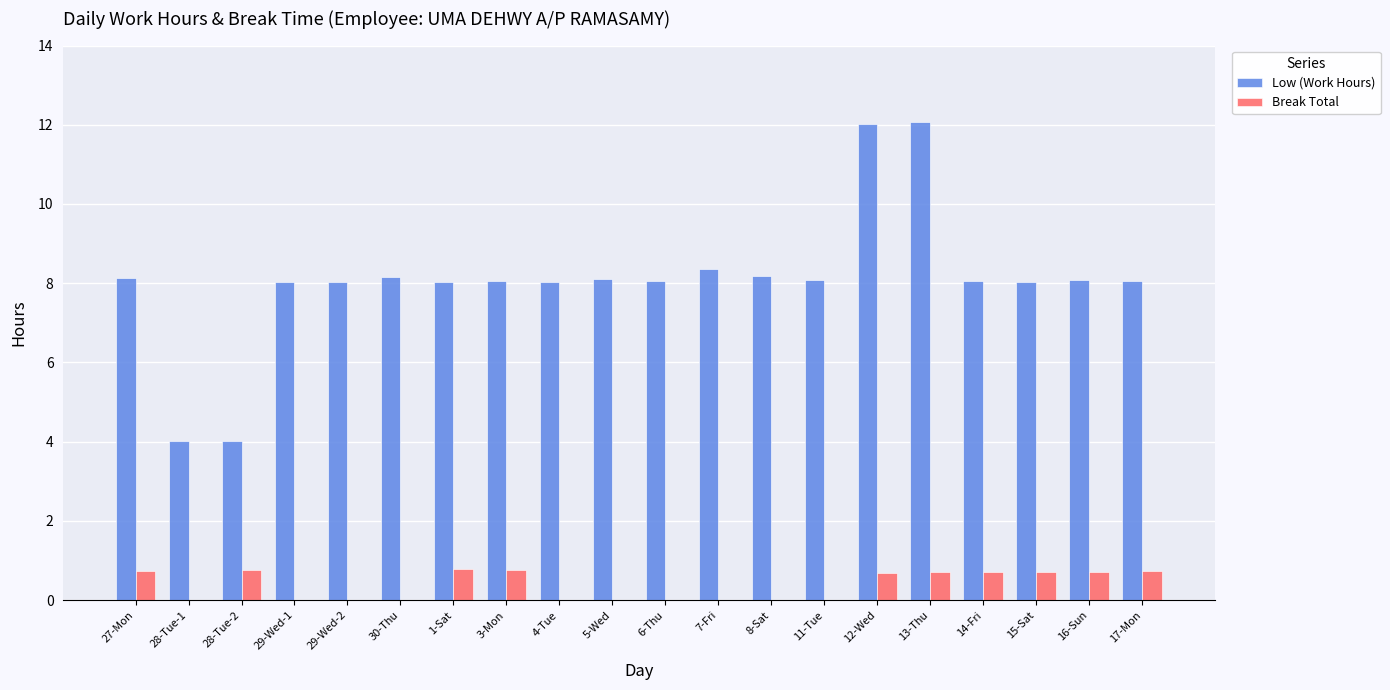

What is the sum of the Low (Work Hours) values at 8-Sat and 11-Tue?

16.3